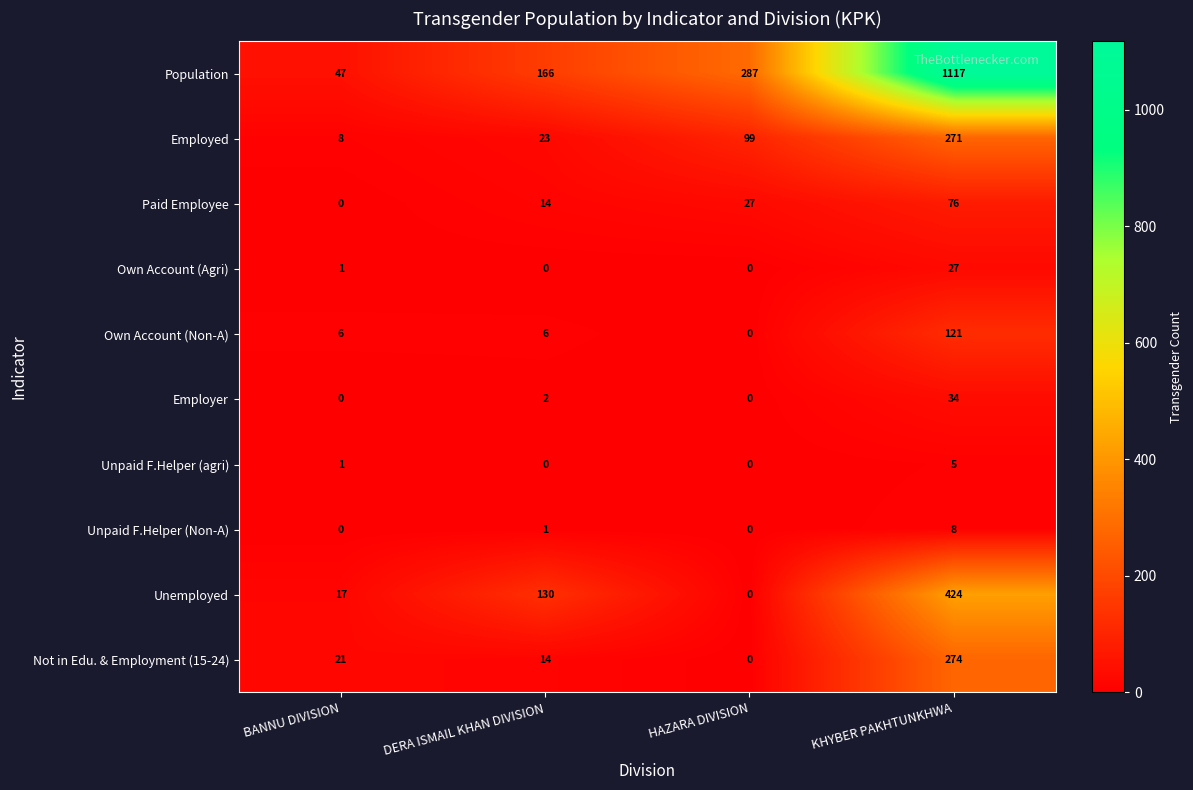

Where is Own Account (Agri) nearest to the value 13?

BANNU DIVISION